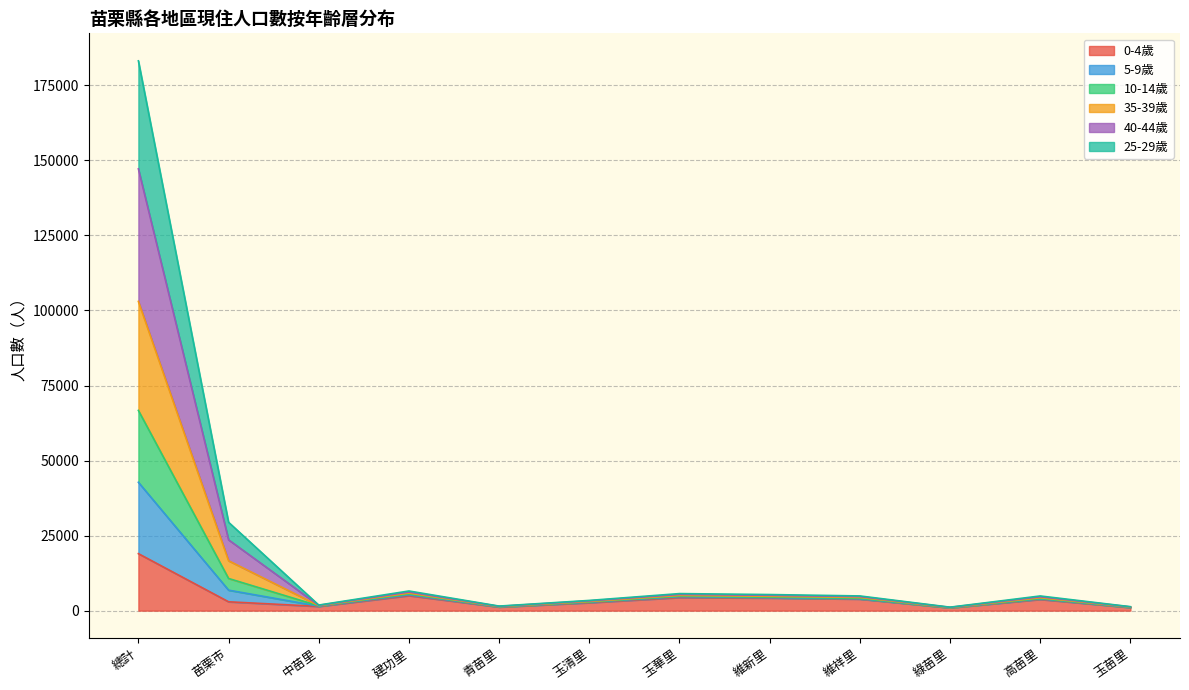

At which category is the sum across all series the highest?

總計